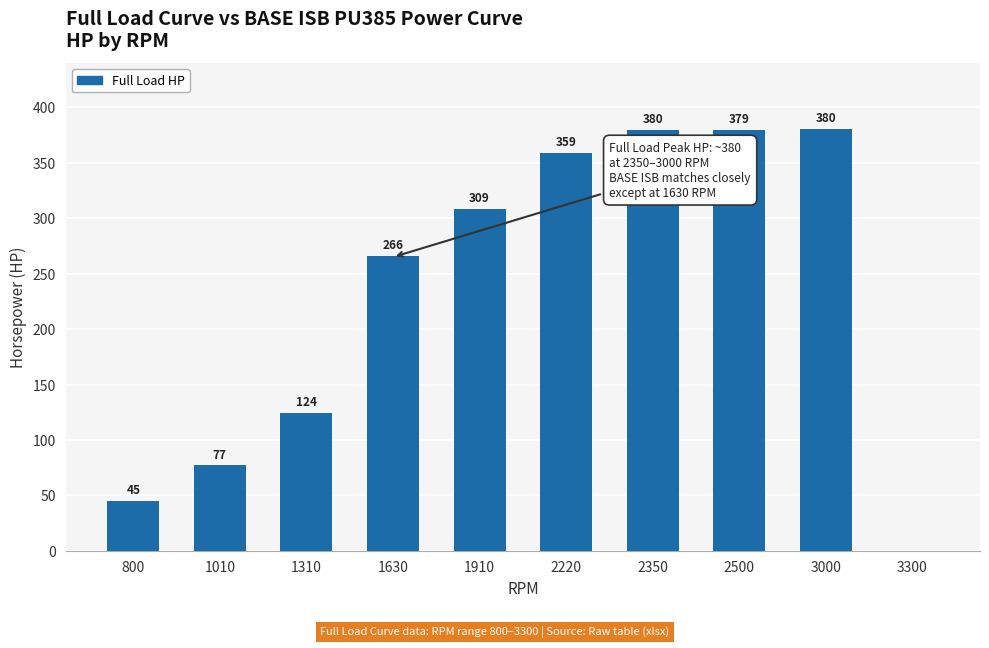

Where does the data first go above 308?

1910